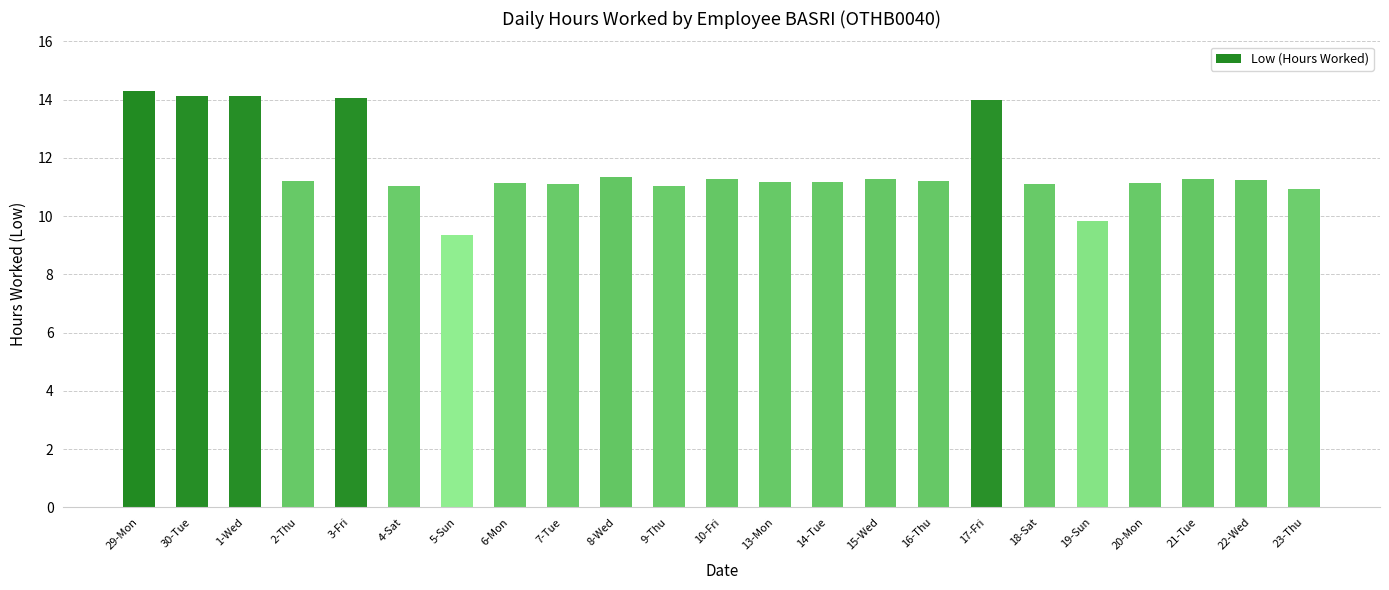

What is the difference between the values at 9-Thu and 3-Fri?

3.0